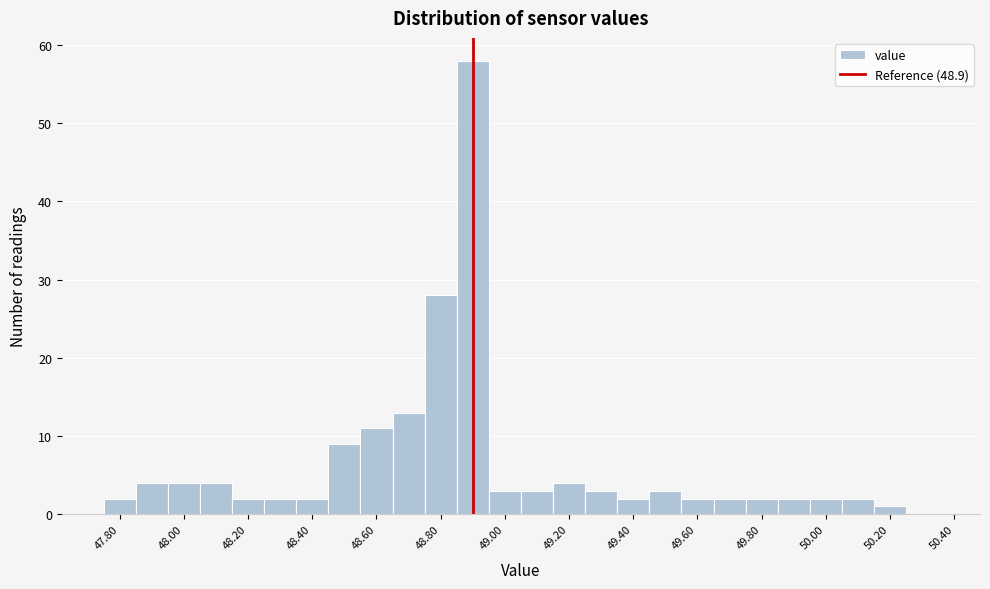

Reading left to right, transcribe this chart: for each bar, give the range it covers on the x-axis and its height. Neither the bar edges nor the heights are printed on the chart, so give them approximately, as read against the axes.

47.75 to 47.85: 2
47.85 to 47.95: 4
47.95 to 48.05: 4
48.05 to 48.15: 4
48.15 to 48.25: 2
48.25 to 48.35: 2
48.35 to 48.45: 2
48.45 to 48.55: 9
48.55 to 48.65: 11
48.65 to 48.75: 13
48.75 to 48.85: 28
48.85 to 48.95: 58
48.95 to 49.05: 3
49.05 to 49.15: 3
49.15 to 49.25: 4
49.25 to 49.35: 3
49.35 to 49.45: 2
49.45 to 49.55: 3
49.55 to 49.65: 2
49.65 to 49.75: 2
49.75 to 49.85: 2
49.85 to 49.95: 2
49.95 to 50.05: 2
50.05 to 50.15: 2
50.15 to 50.25: 1
50.25 to 50.35: 0